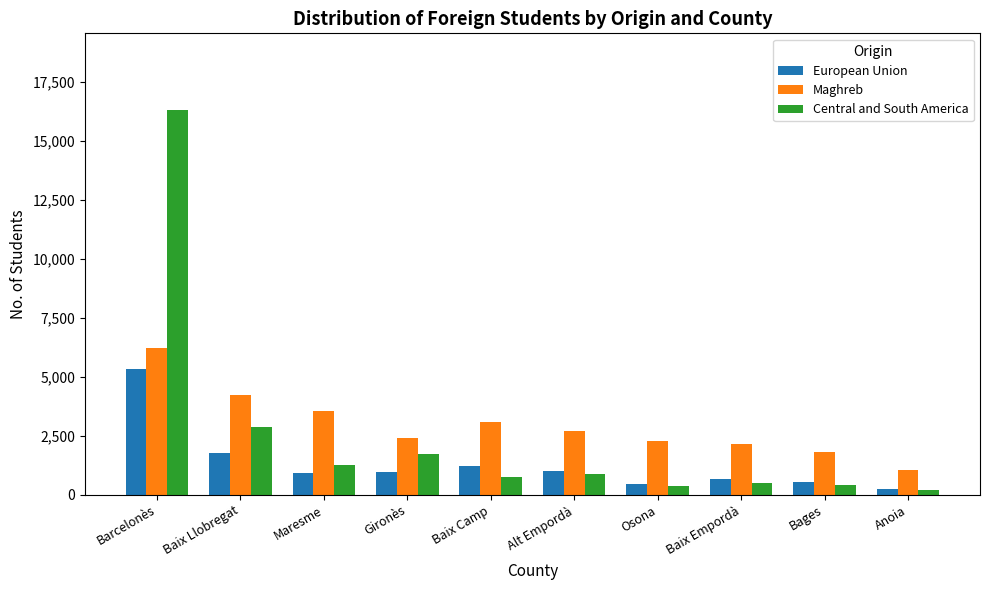

How many bars are there in each group?

3